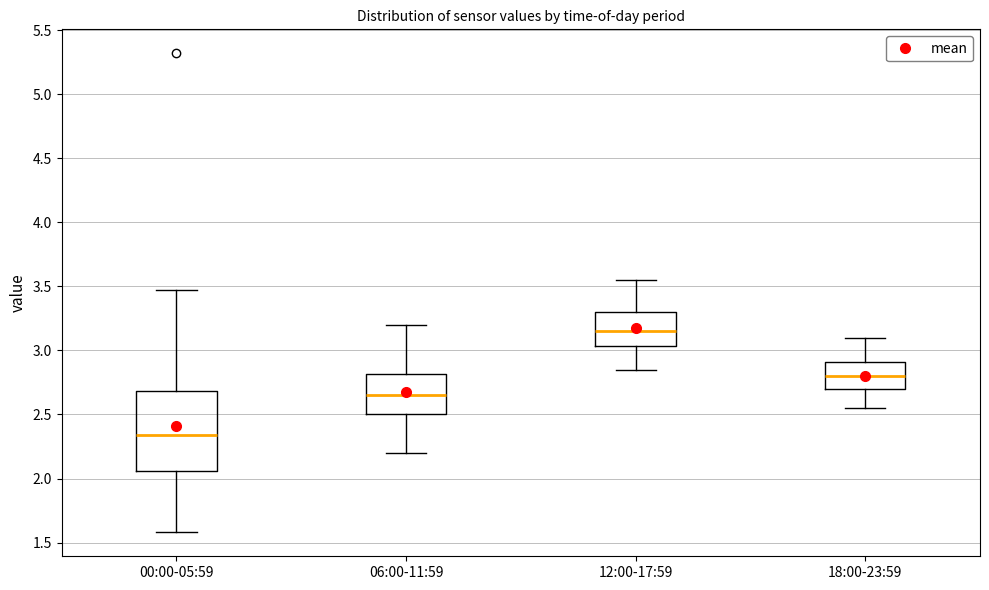

Where is the upper edge of the box for 12:00-17:59 on the y-axis? The values are not printed on the chart, so give them approximately, as read against the axis.

3.30